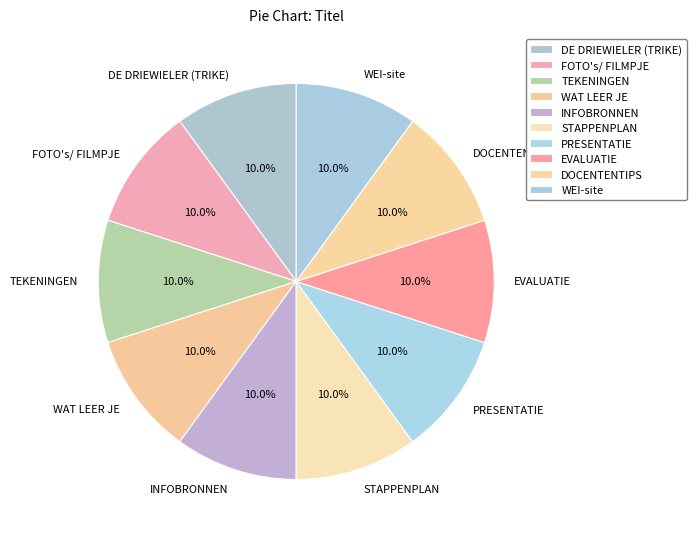

What is the ratio of the value at PRESENTATIE to the value at INFOBRONNEN?

1.0